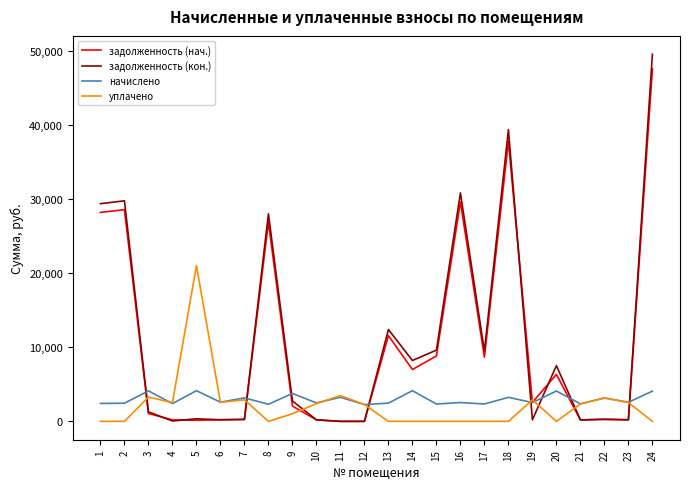

How many values in the уплачено series are below 2276?

12